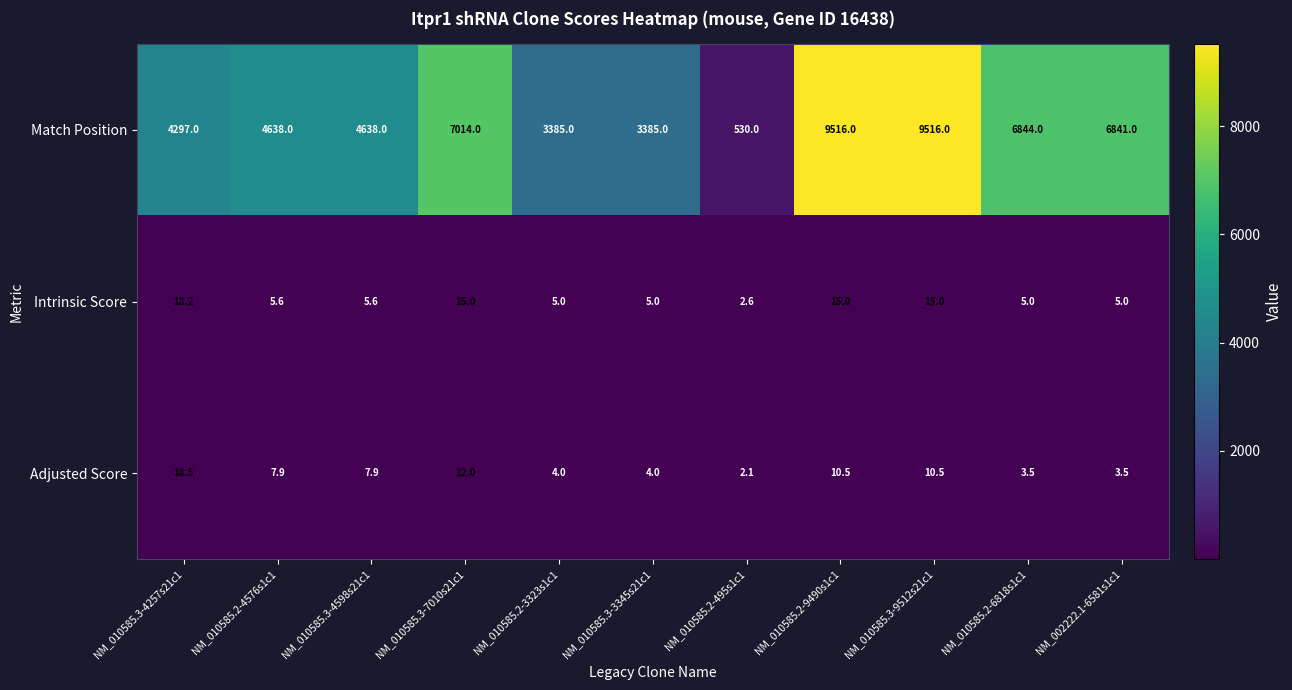

What is the total value across all series at NM_010585.2-6818s1c1?

6852.5